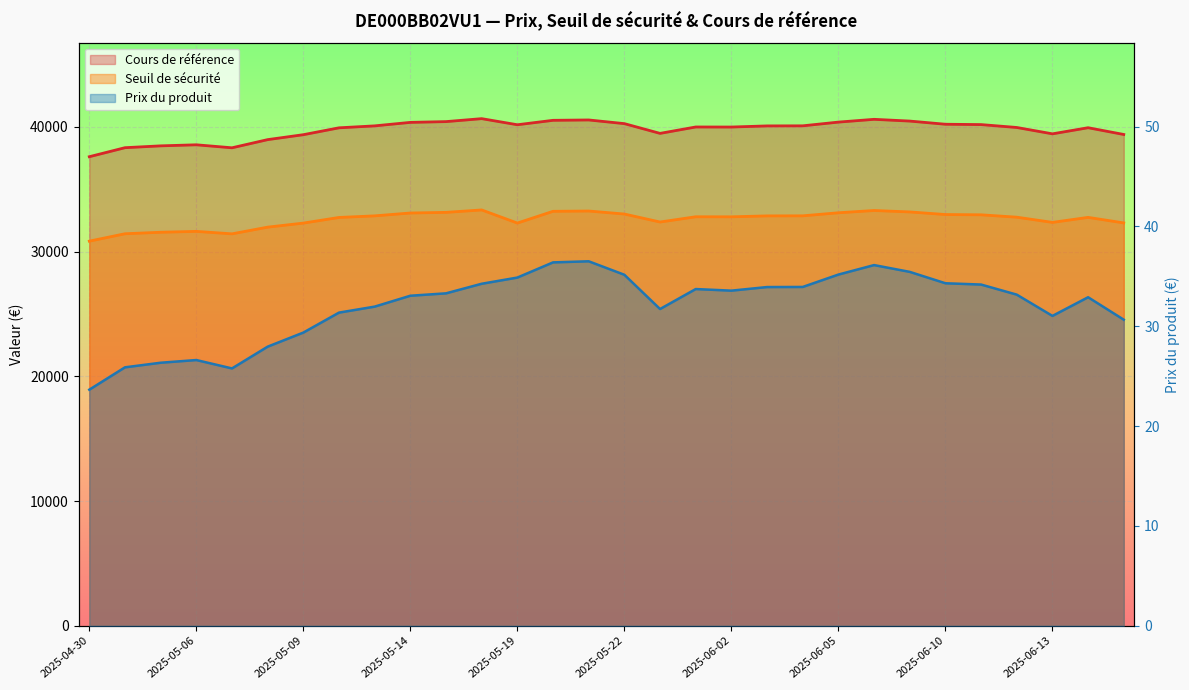

Which series has the largest total across all categories?

Cours de référence